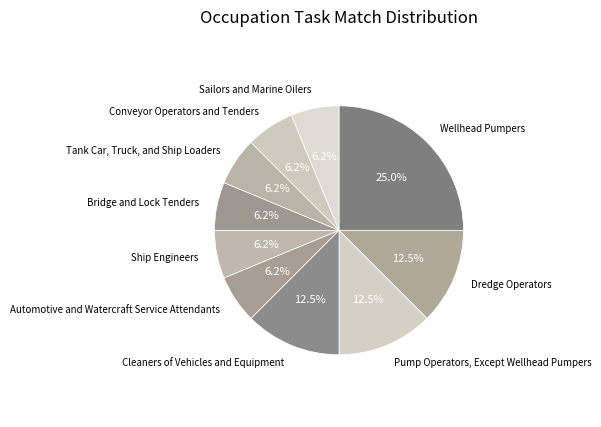

What is the ratio of the value at Cleaners of Vehicles and Equipment to the value at Dredge Operators?

1.0